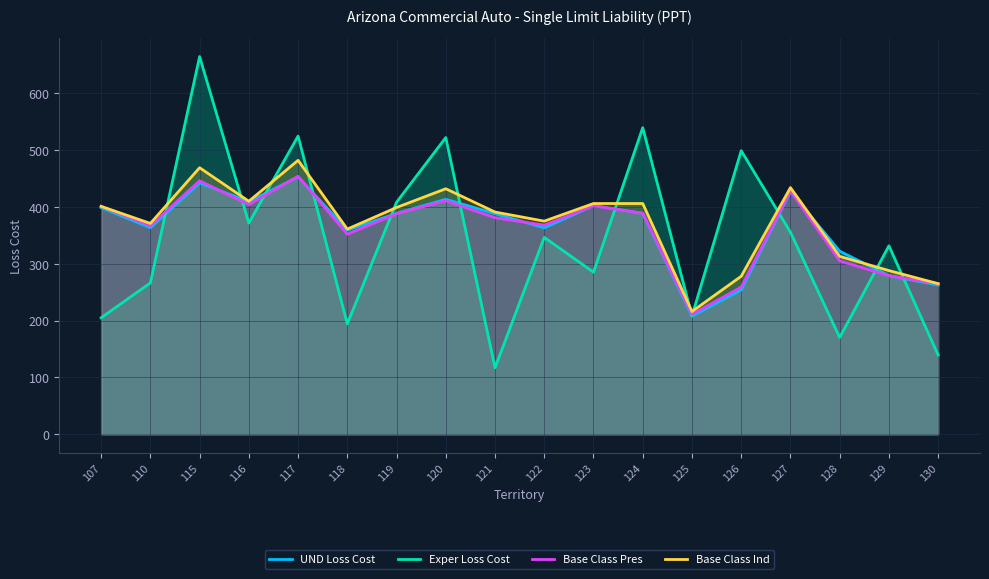

At how many categories does at least one series exceed 124?

18